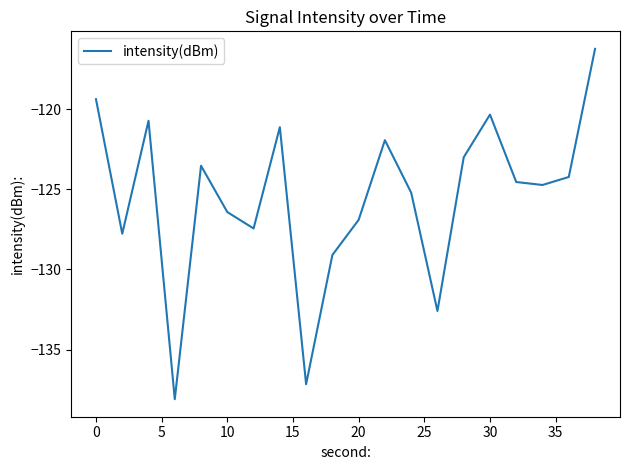

What is the minimum value shown in the chart?

-138.1